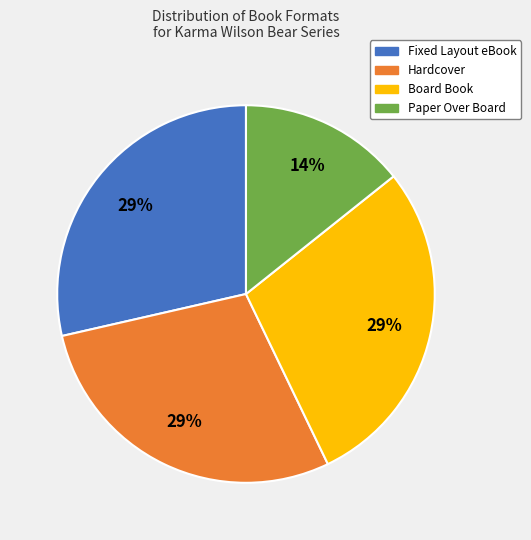

Between Hardcover and Paper Over Board, which is larger?

Hardcover